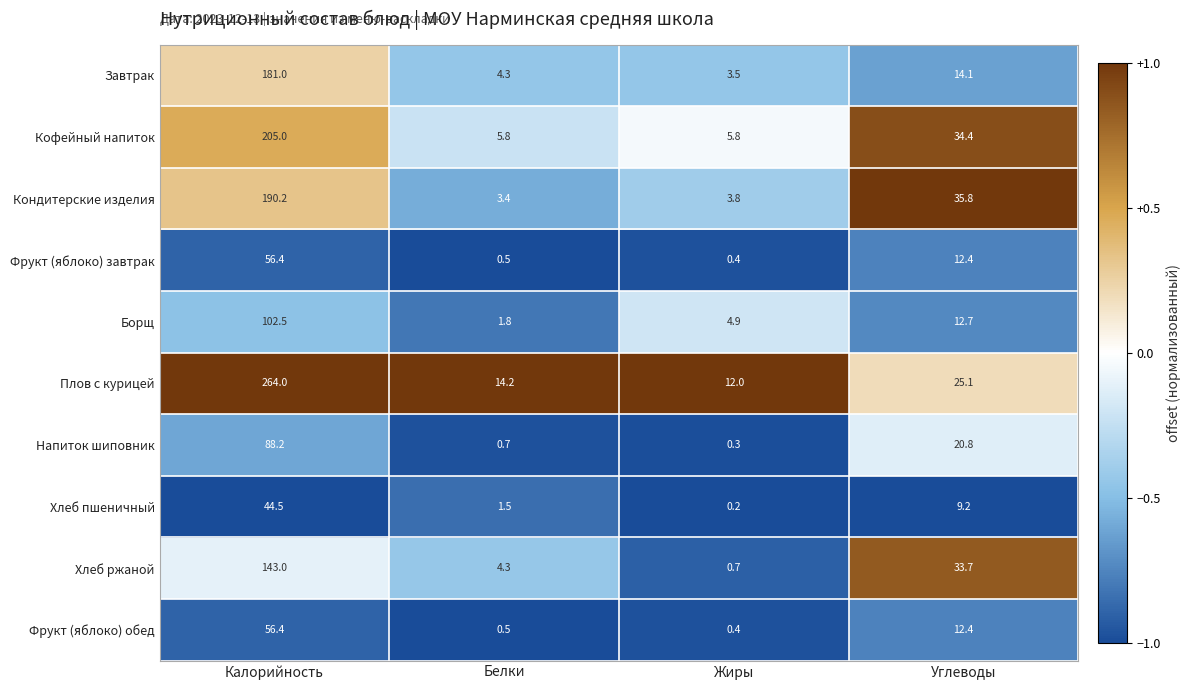

At which label does Борщ first exceed 12?

Калорийность